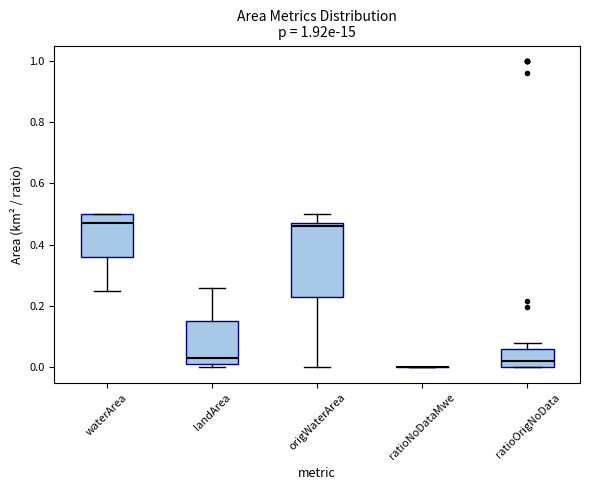

Where does the lower whisker of the box for origWaterArea end on the y-axis? The values are not printed on the chart, so give them approximately, as read against the axis.

0.00